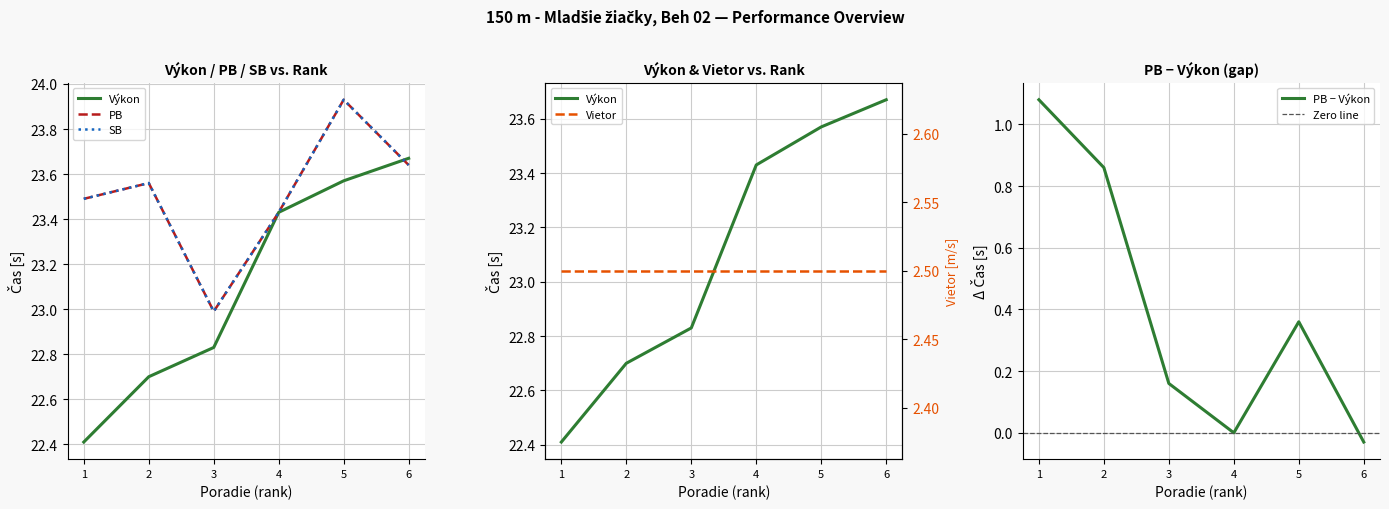

List the labels in order of PB − Výkon value, smallest first.

6, 4, 3, 5, 2, 1